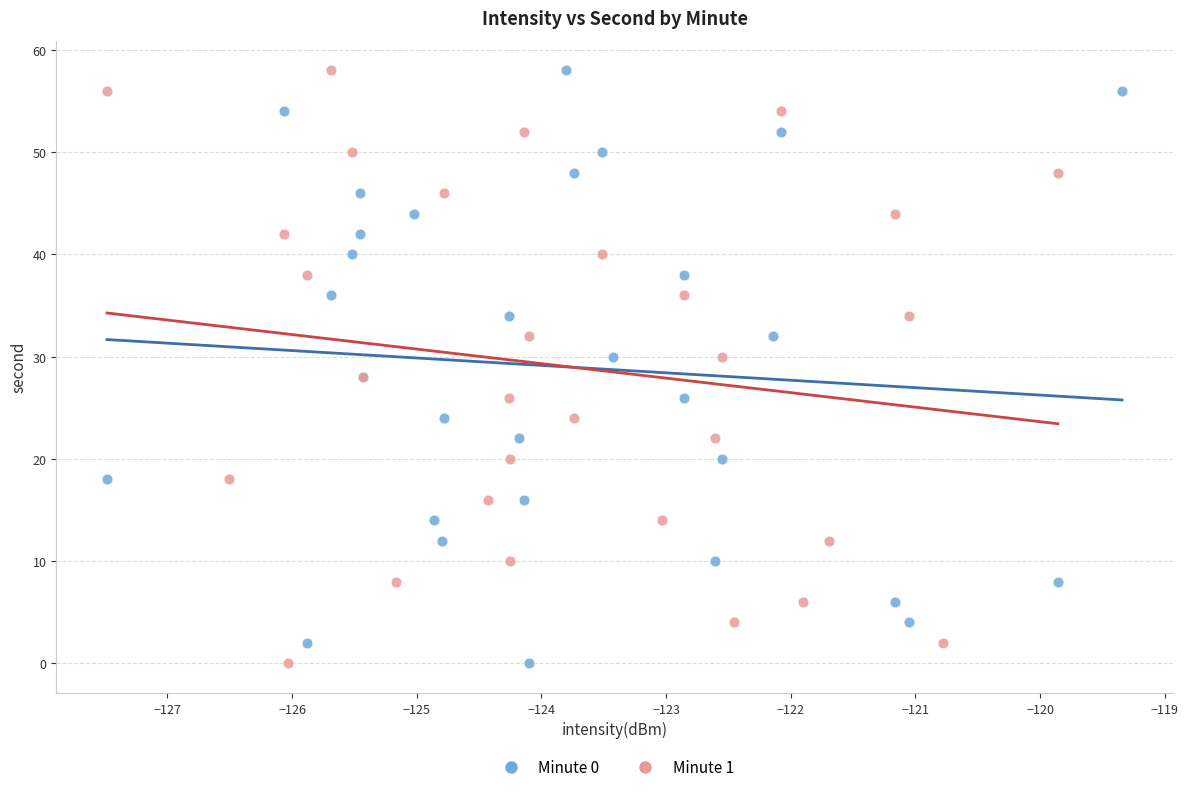

What are all the series names shown in the legend?

Minute 0, Minute 1